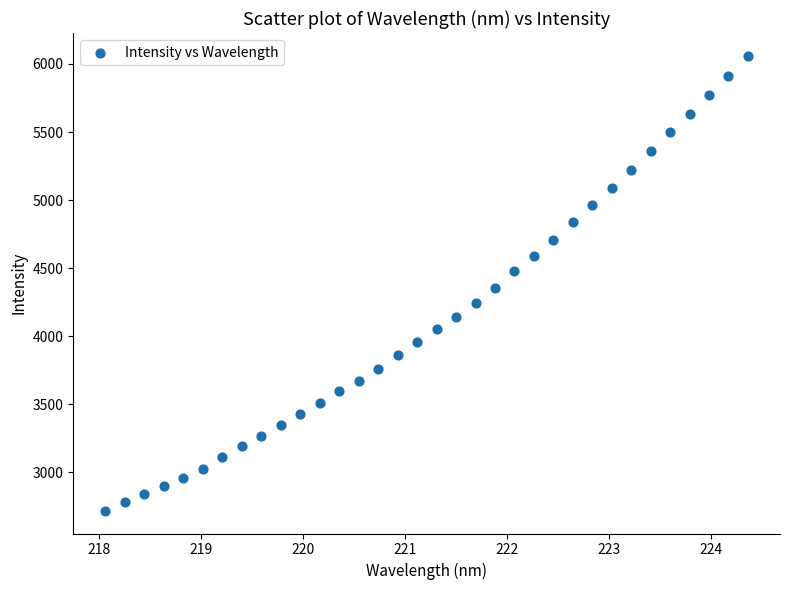

What is the range of X values (max minus min)?

6.3